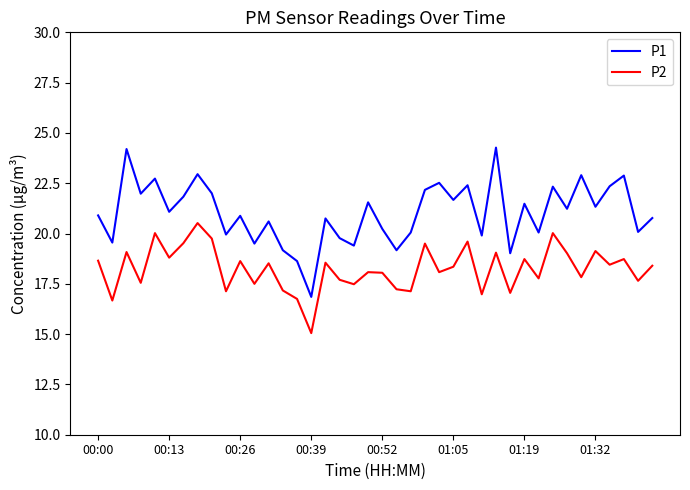

What is the difference between the maximum and minimum values in the P1 series?

7.4